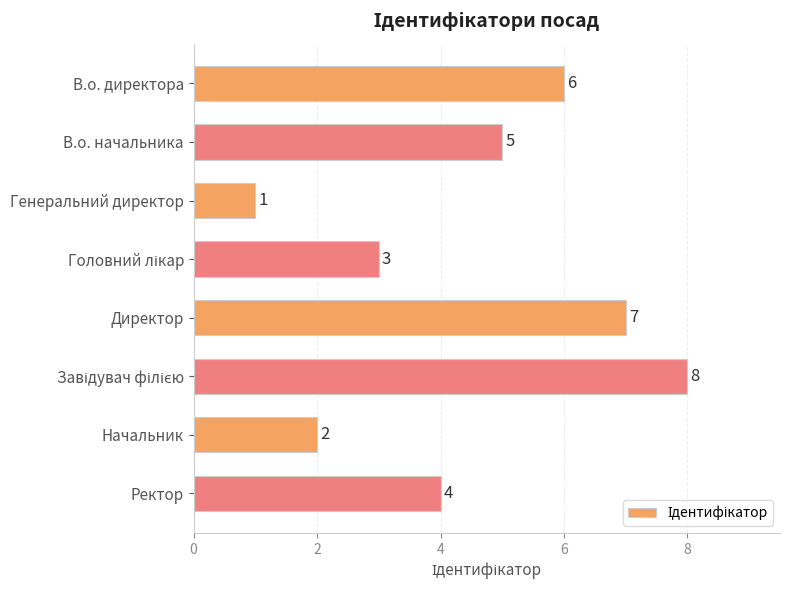

How many distinct data groups are displayed?

1